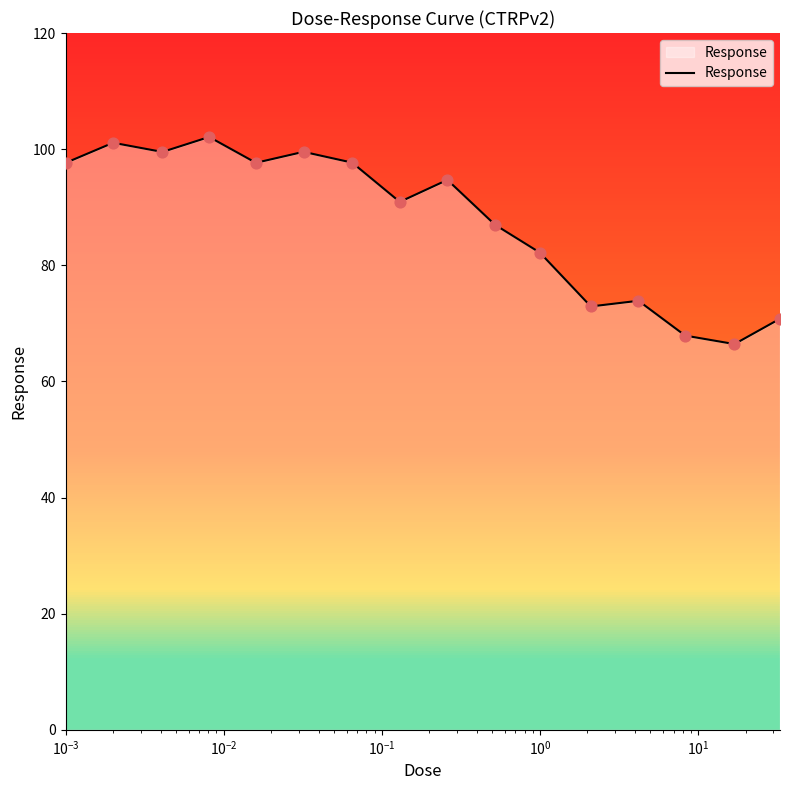

What is the minimum value for Response?

66.4